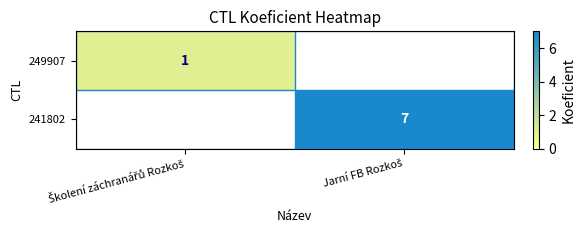

List the labels in order of 241802 value, smallest first.

Školení záchranářů Rozkoš, Jarní FB Rozkoš